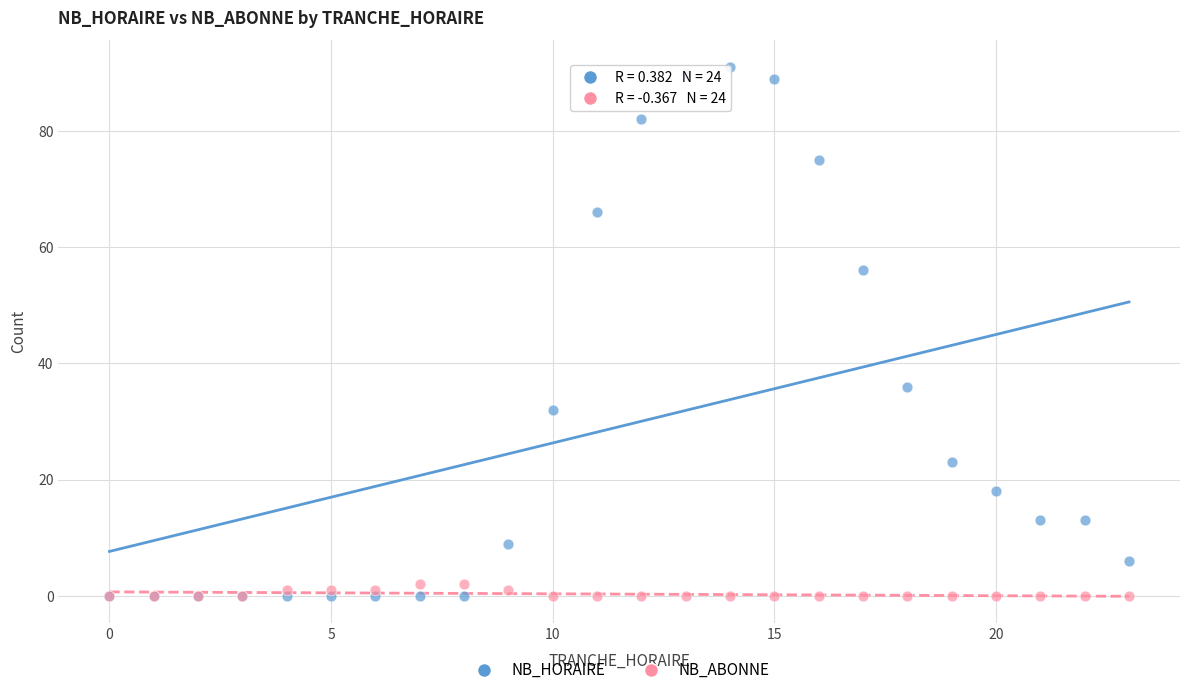

Across all series, what Y value is closest to 45?

36